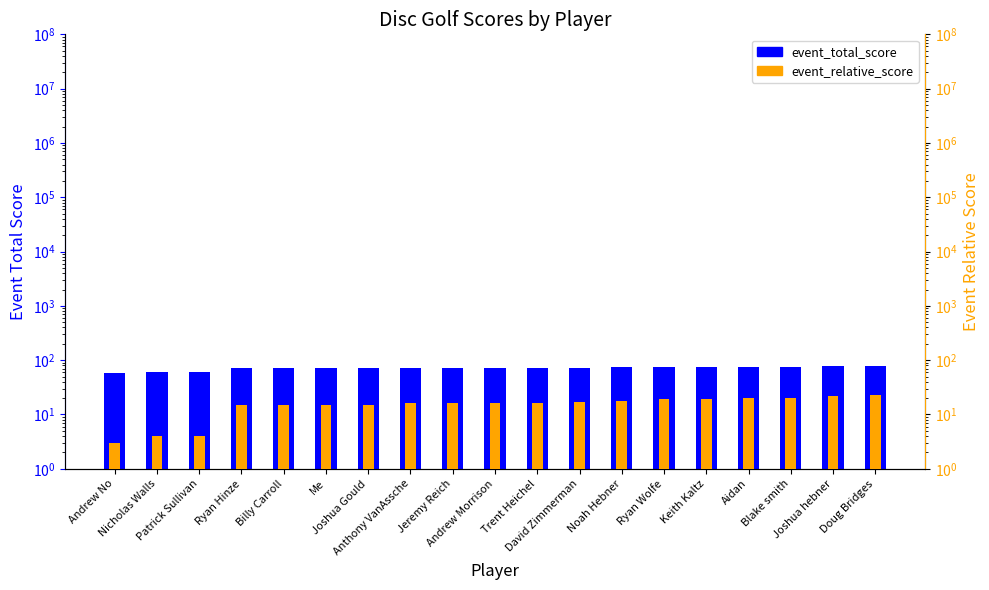

Reading left to right, what are all the values shown in this chart?

event_total_score: Andrew No=59	Nicholas Walls=60	Patrick Sullivan=60	Ryan Hinze=71	Billy Carroll=71	Me=71	Joshua Gould=71	Anthony VanAssche=72	Jeremy Reich=72	Andrew Morrison=72	Trent Heichel=72	David Zimmerman=73	Noah Hebner=74	Ryan Wolfe=75	Keith Kaltz=75	Aidan=76	Blake smith=76	Joshua hebner=78	Doug Bridges=79
event_relative_score: Andrew No=3	Nicholas Walls=4	Patrick Sullivan=4	Ryan Hinze=15	Billy Carroll=15	Me=15	Joshua Gould=15	Anthony VanAssche=16	Jeremy Reich=16	Andrew Morrison=16	Trent Heichel=16	David Zimmerman=17	Noah Hebner=18	Ryan Wolfe=19	Keith Kaltz=19	Aidan=20	Blake smith=20	Joshua hebner=22	Doug Bridges=23